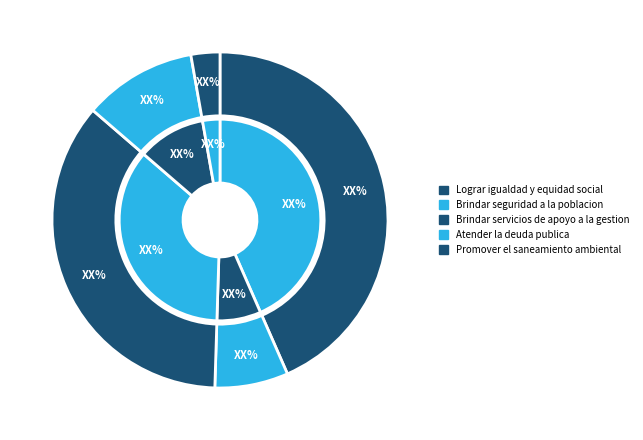

To the nearest percent, what is the combined percentage of Atender la deuda publica and Brindar seguridad a la poblacion?

18%